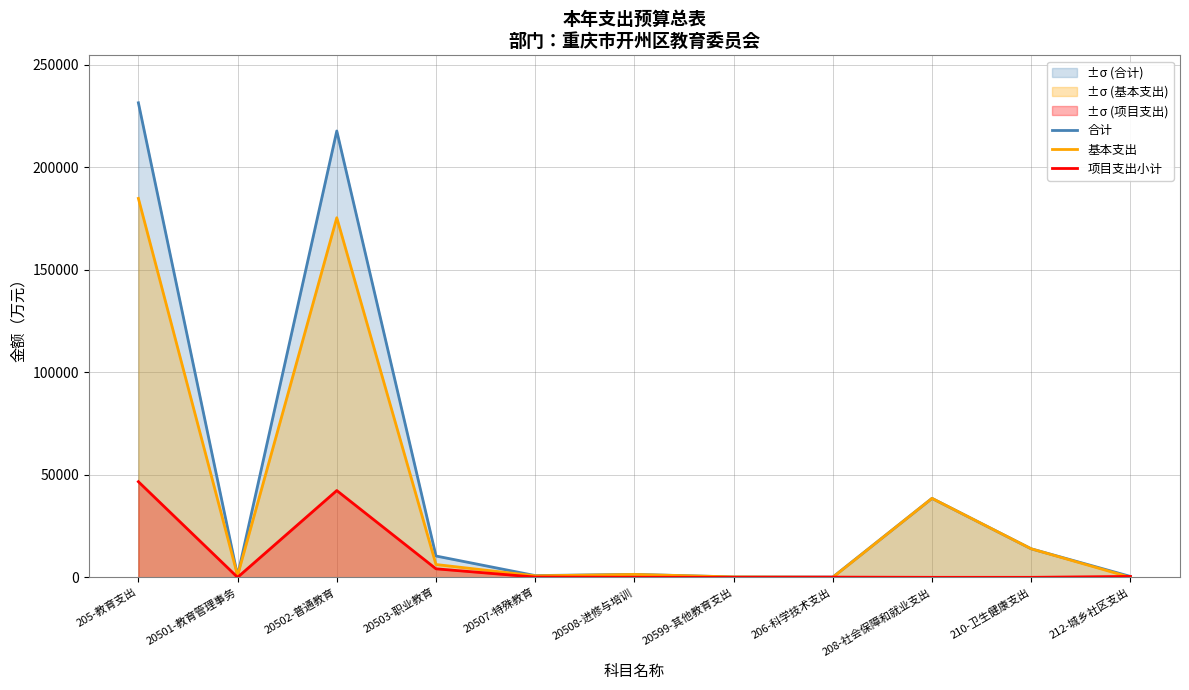

At which label does 项目支出小计 first exceed 104?

205-教育支出